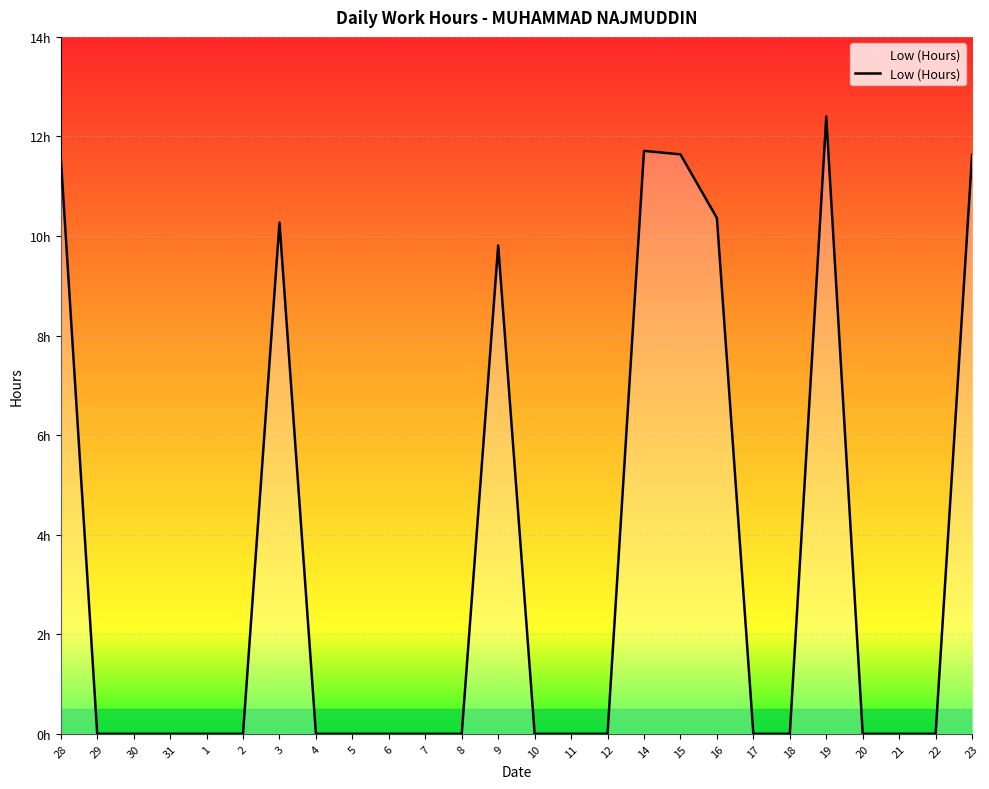

What is the label of the 11th point from the right?

12